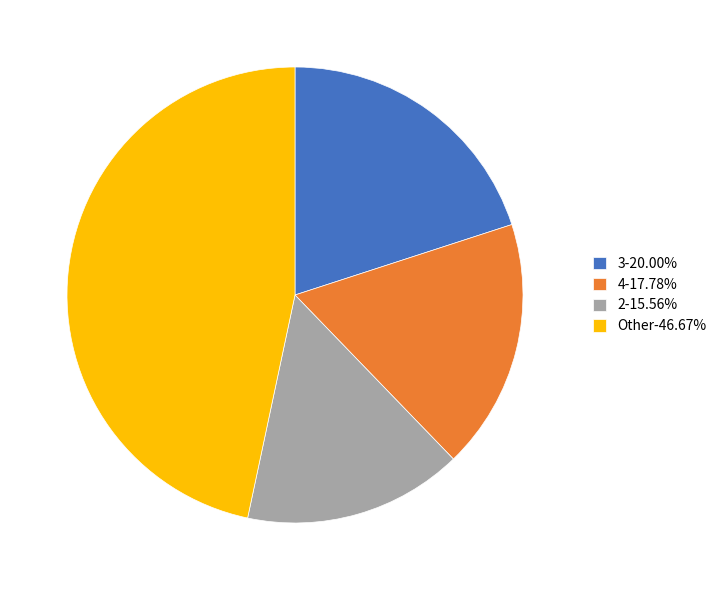

Is Other-46.67% the majority of the pie?

No